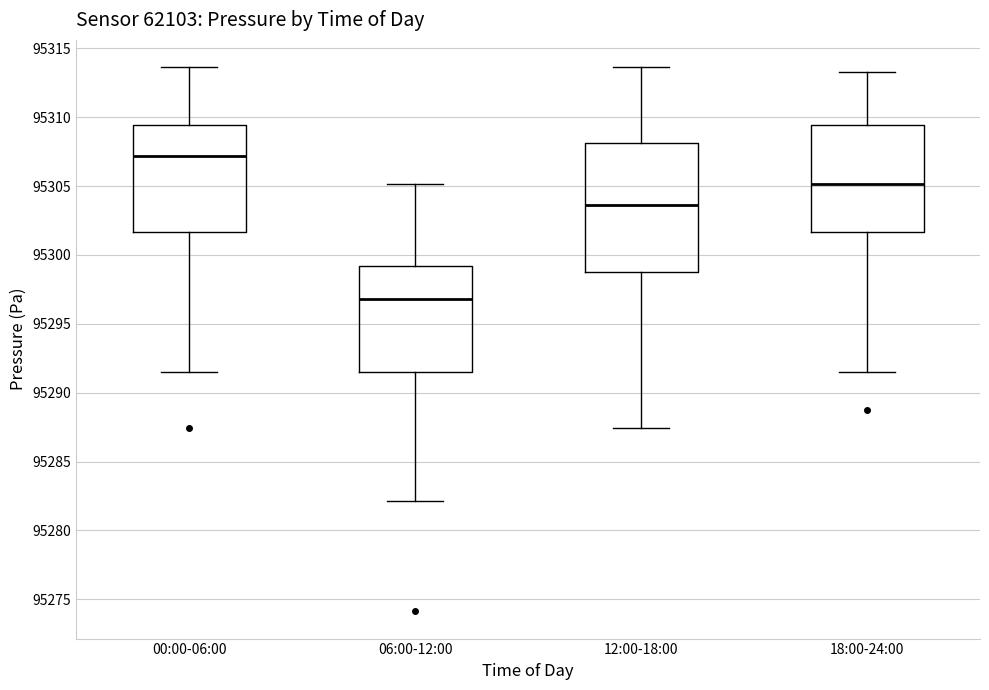

Which box's median line is the highest?

00:00-06:00